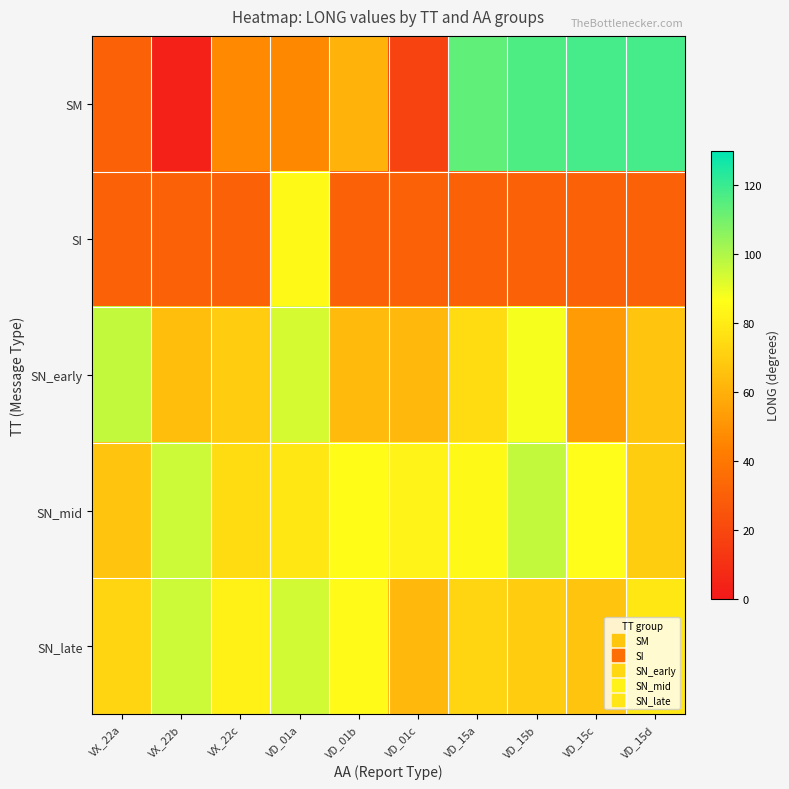

Between VD_15a and VX_22b, which is larger?

VD_15a